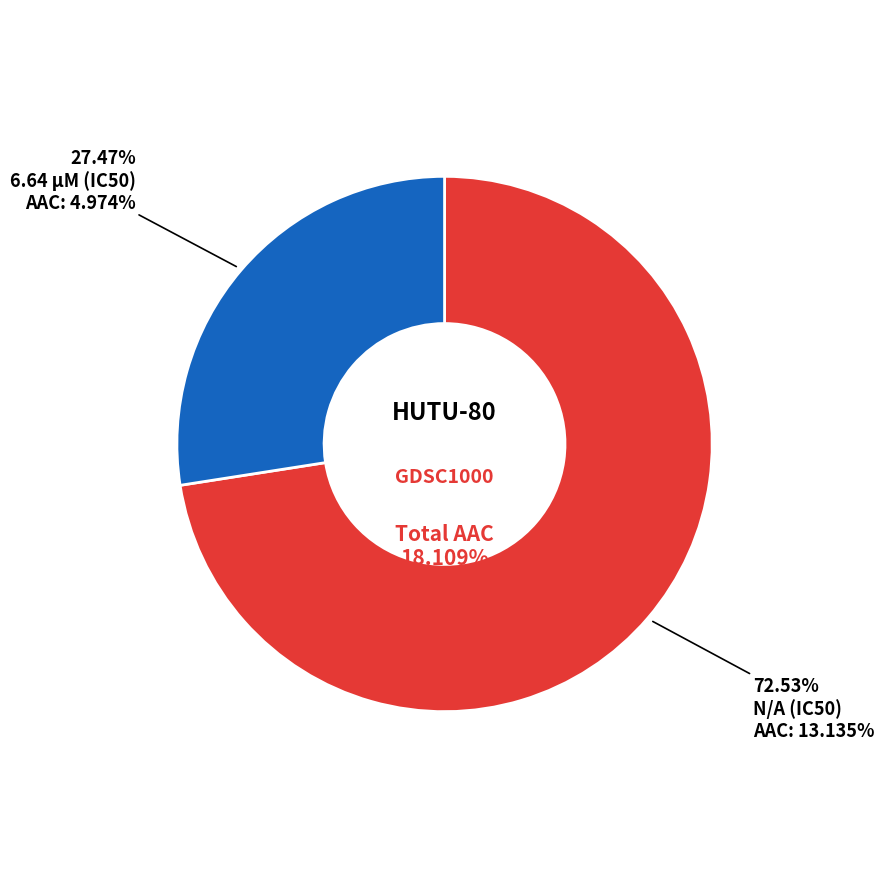

Does any single category account for the majority?

Yes